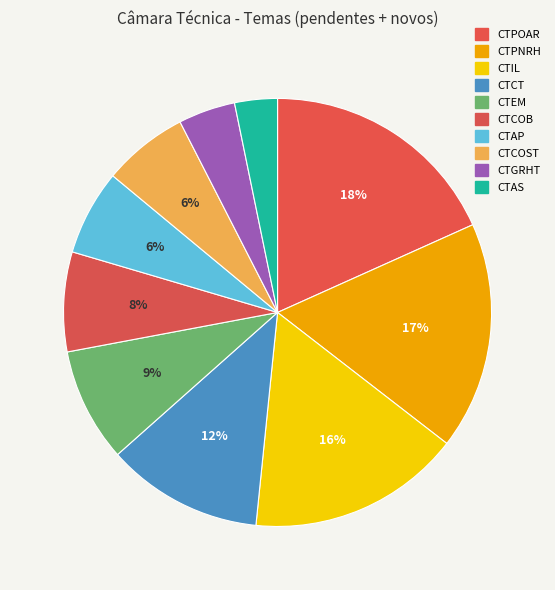

Is there any slice that represents more than half of the pie?

No